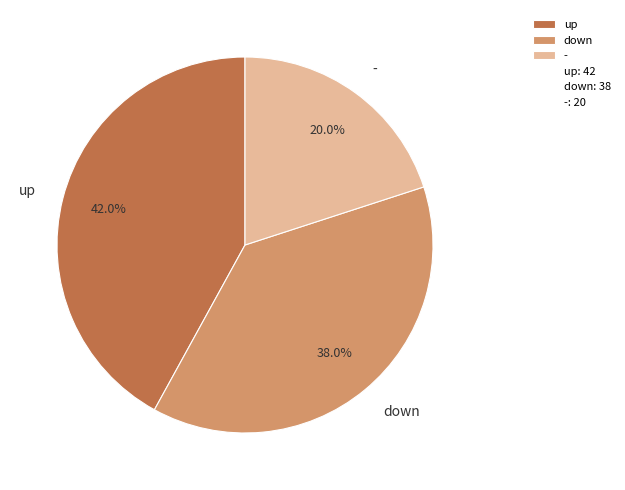

What portion of the pie excludes -?

80.0%